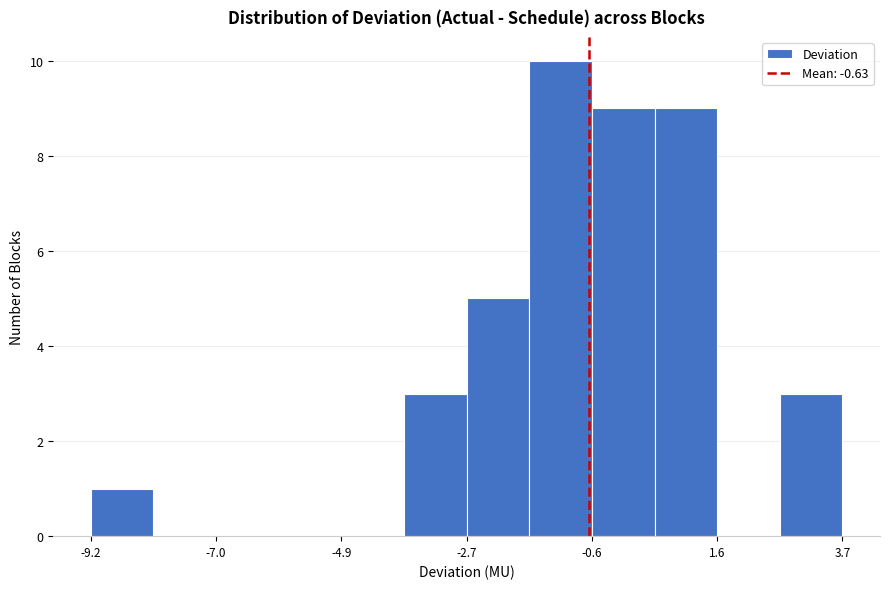

Read against the x-axis, roughly where is the centre of the tallest bar?

-1.0